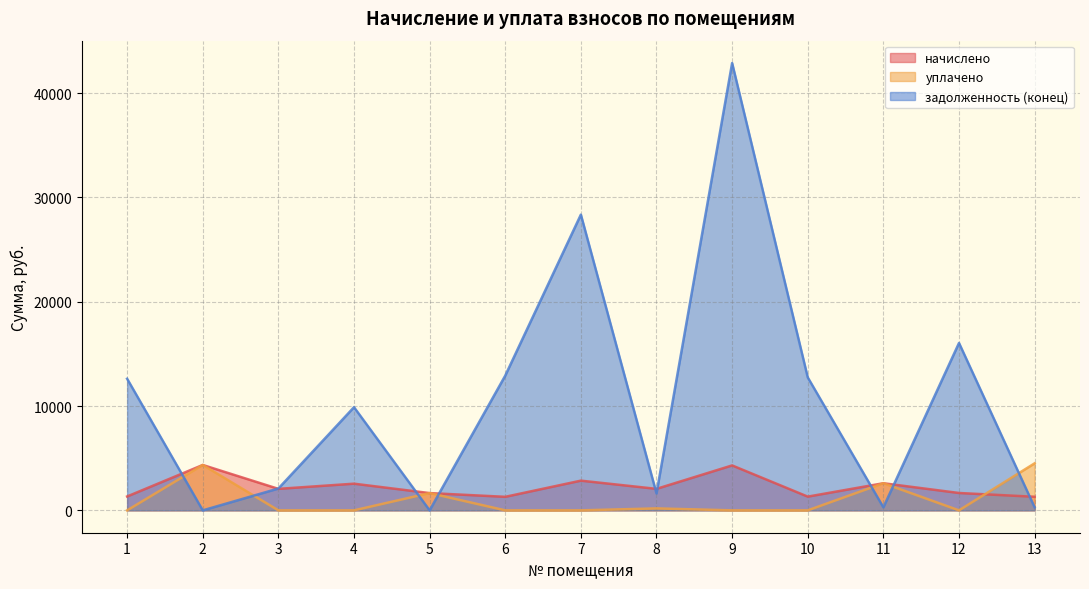

How many times do начислено and уплачено cross each other?

1